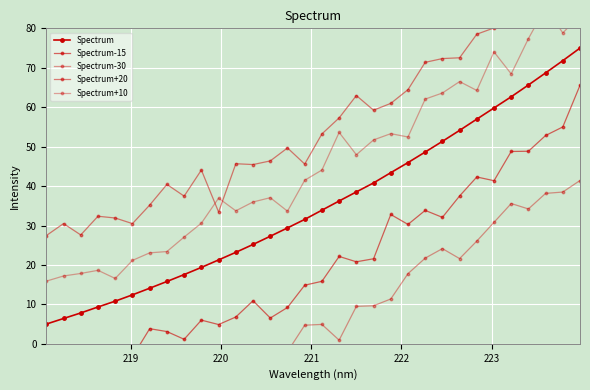

Is this an area chart (filled region under the line)?

No